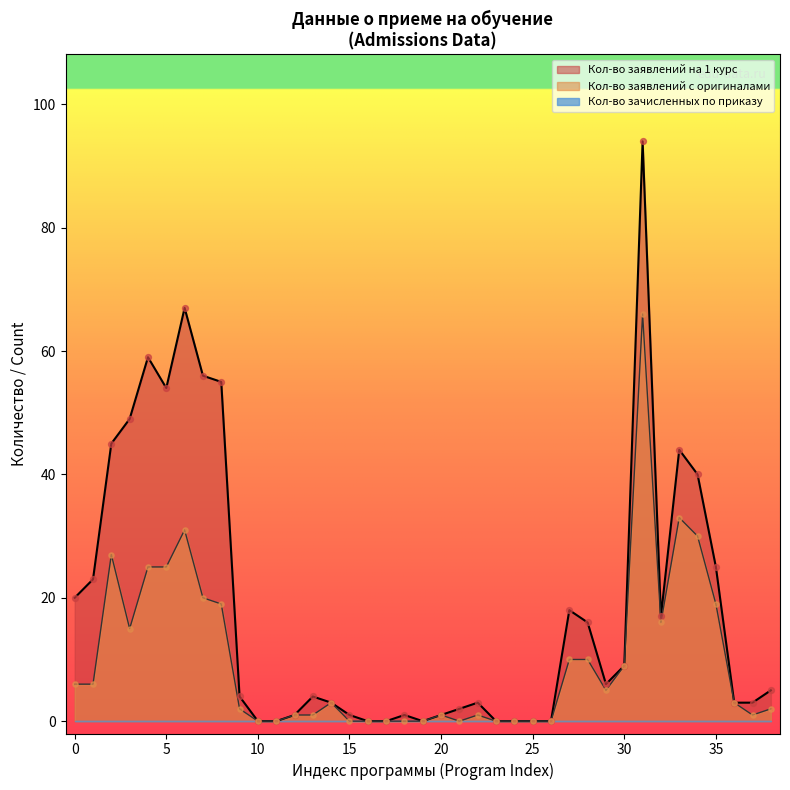

Which series has the largest total across all categories?

Кол-во заявлений на 1 курс